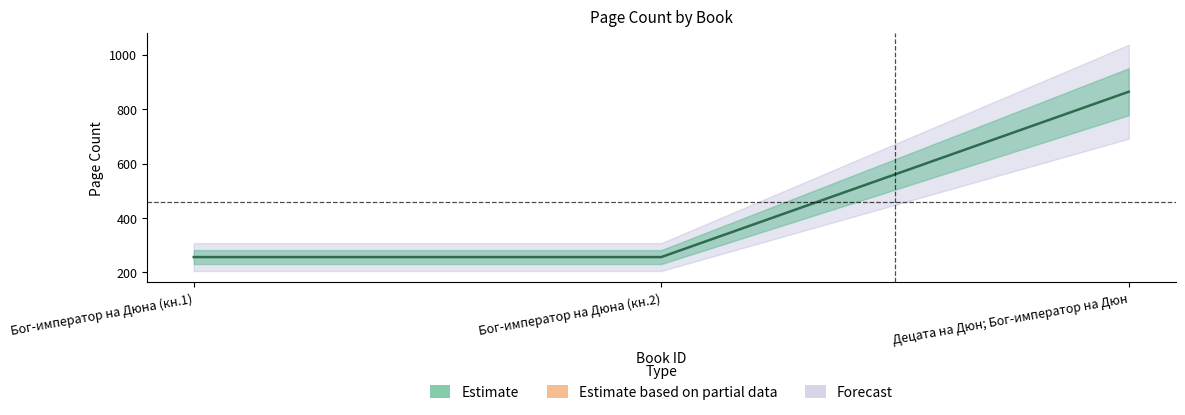

List the labels in order of value, largest first.

Децата на Дюн; Бог-император на Дюн, Бог-император на Дюна (кн.1), Бог-император на Дюна (кн.2)